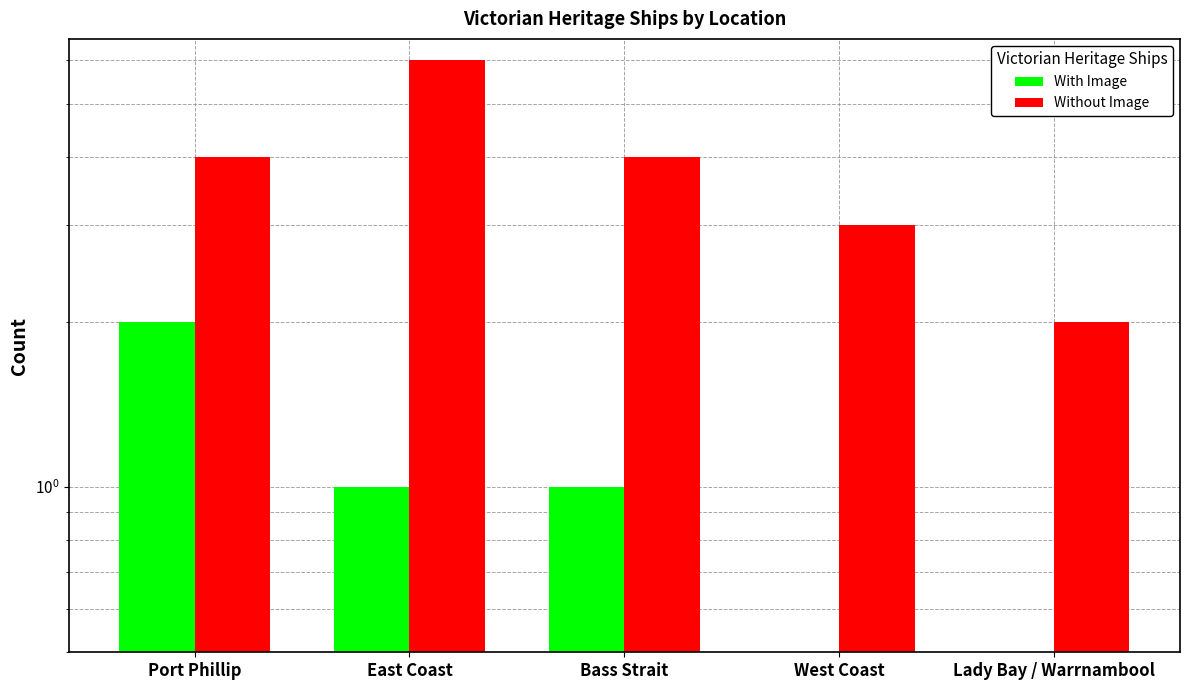

Rank the series at Port Phillip from lowest to highest value.

With Image, Without Image